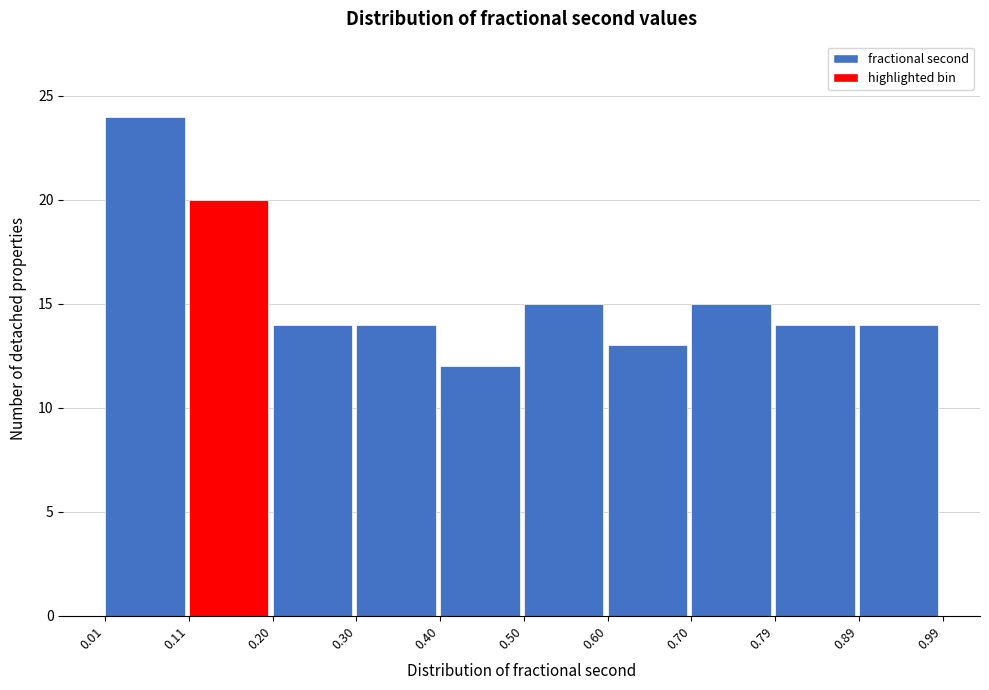

What is the height of the bar covering 0.11 to 0.20 on the x-axis? The values are not printed on the chart, so give them approximately, as read against the axis.

20